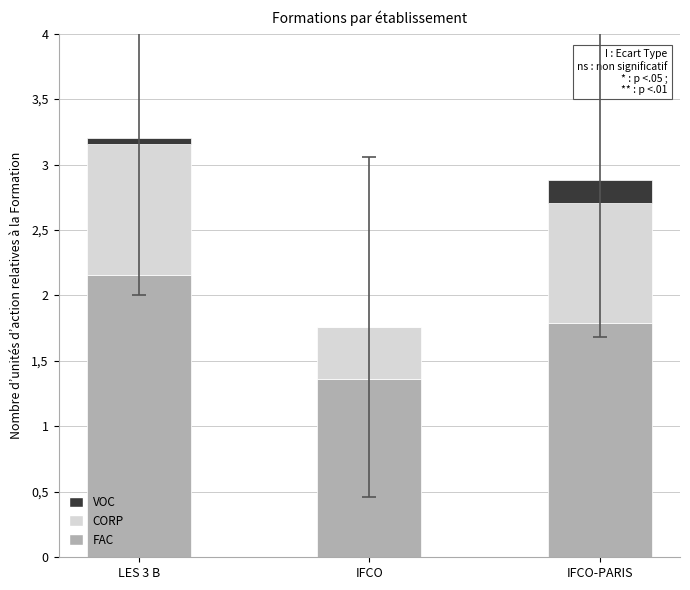

What are all the series names shown in the legend?

VOC, CORP, FAC